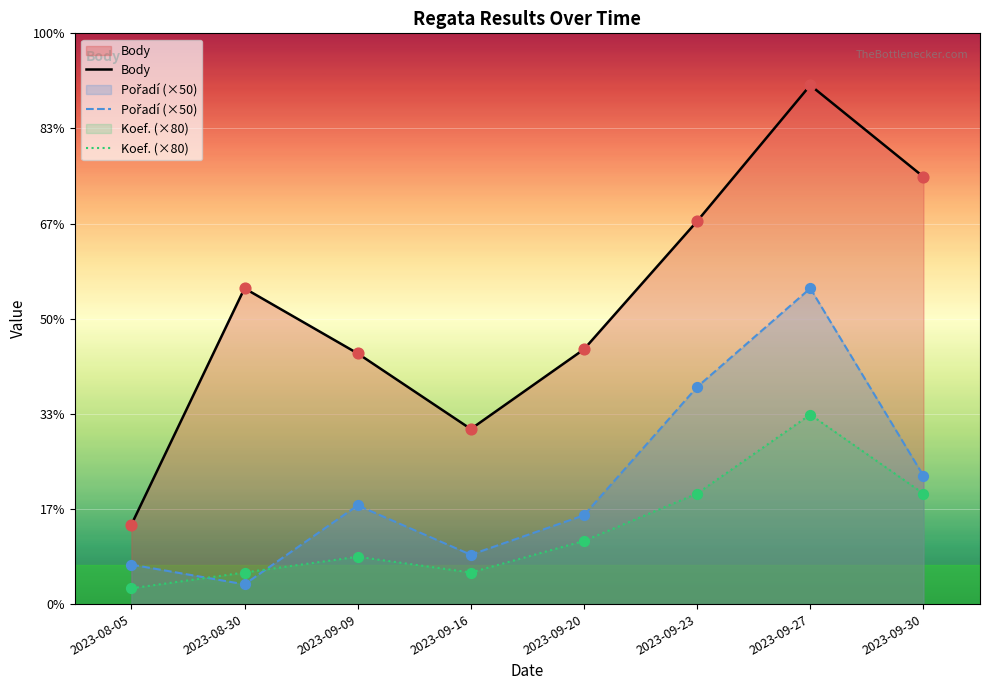

Which series contains the highest Y value?

Body